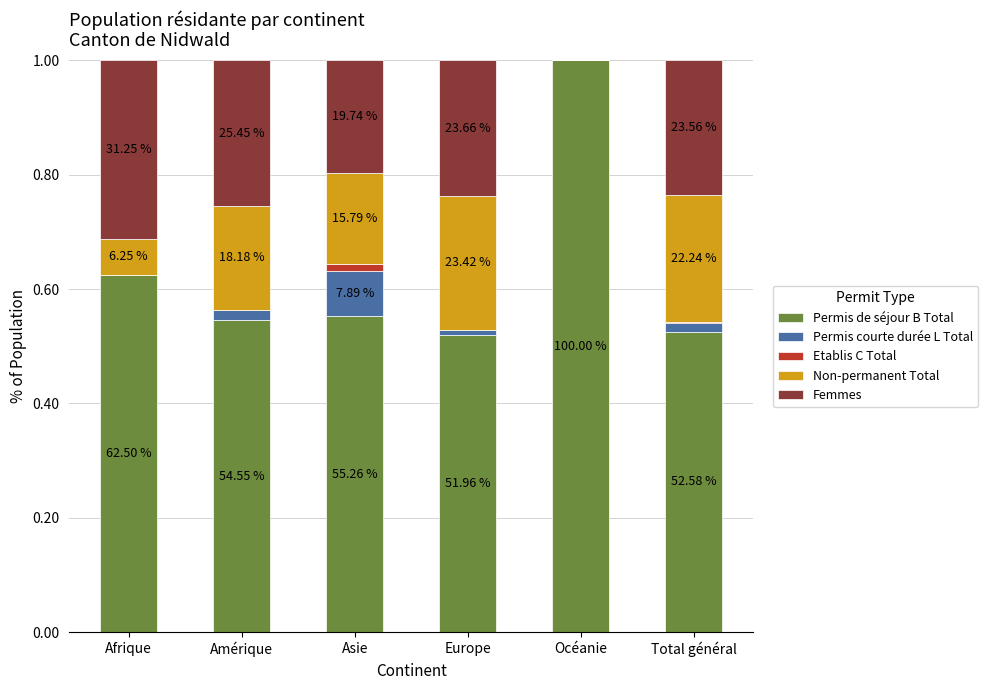

Does the chart contain stacked bars?

Yes